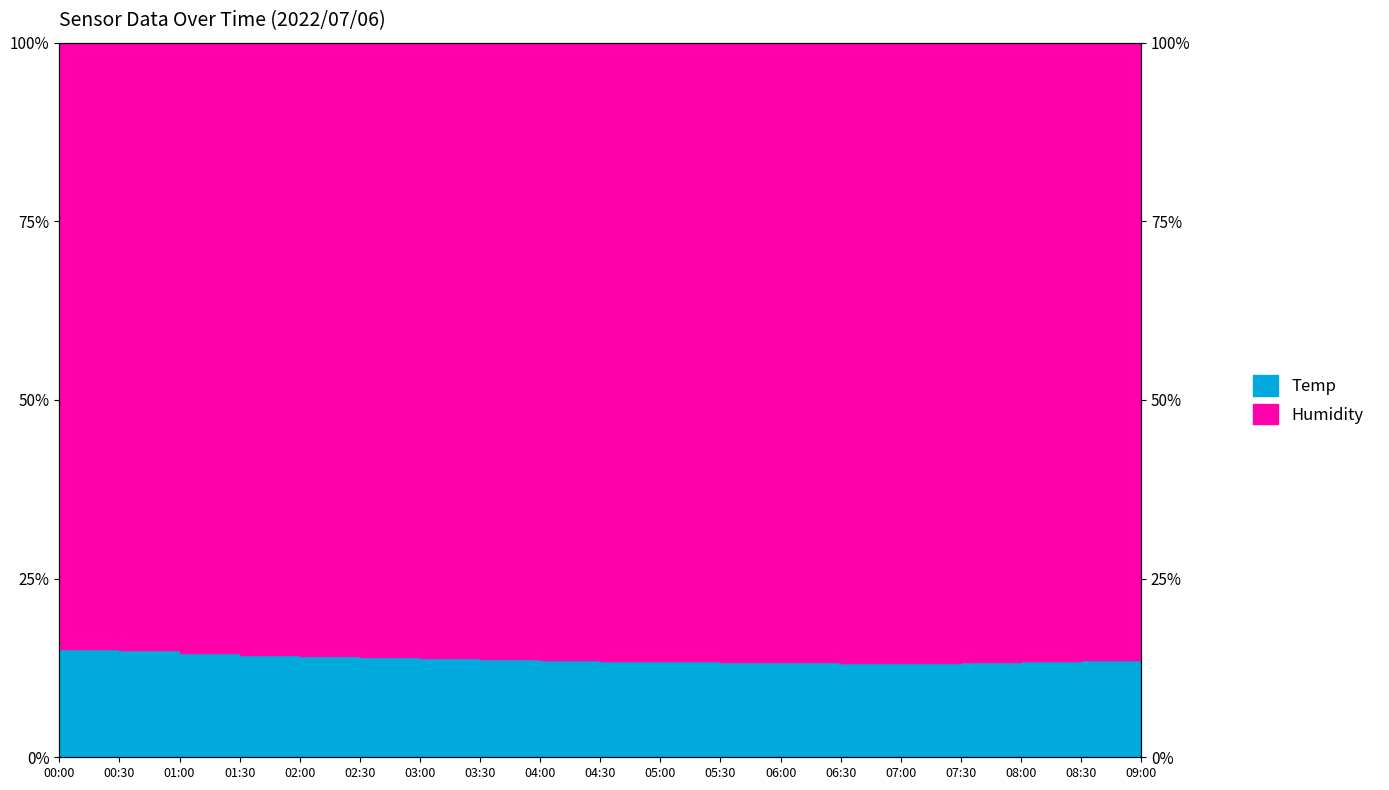

List the labels in order of value, smallest first.

06:30, 07:00, 06:00, 07:30, 05:30, 05:00, 08:00, 04:30, 04:00, 08:30, 03:30, 03:00, 09:00, 02:30, 02:00, 01:30, 01:00, 00:30, 00:00